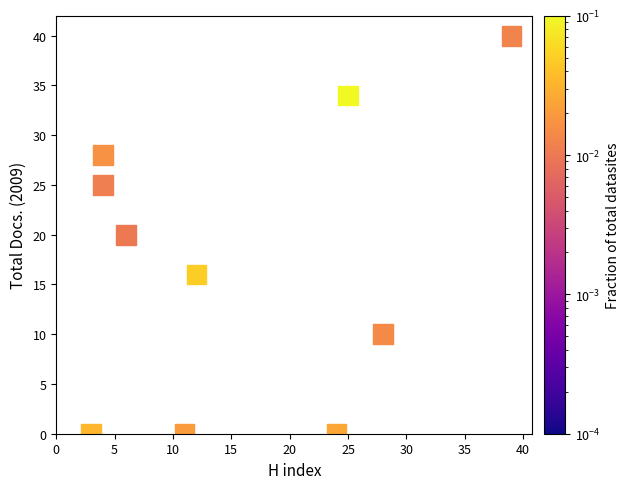

What is the range of X values (max minus min)?

36